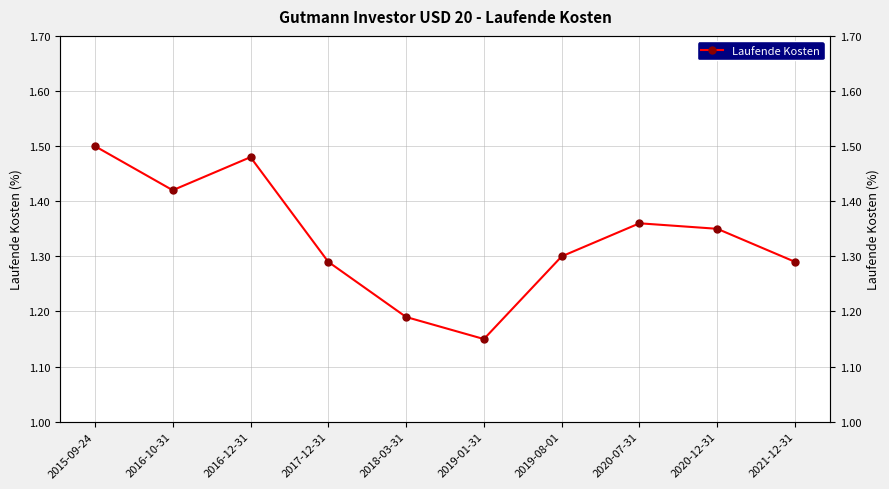

What is the difference between the values at 2016-10-31 and 2019-08-01?

0.1